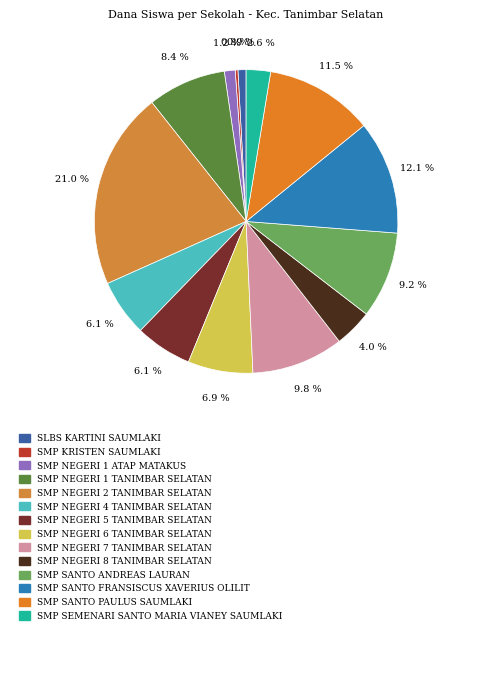

How many slices are in this pie chart?

14